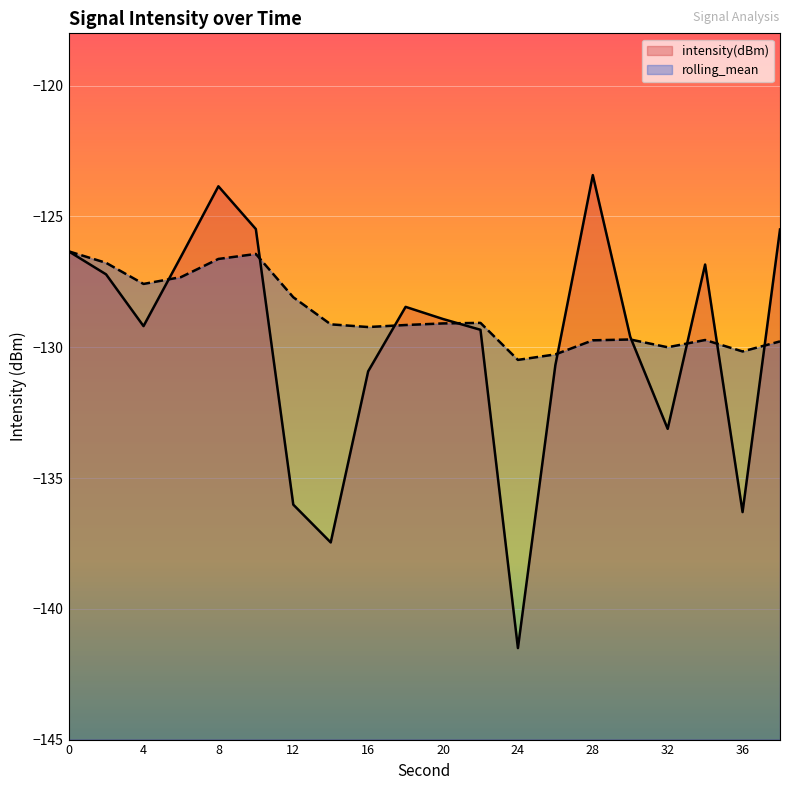

At how many categories does at least one series exceed -139?

20